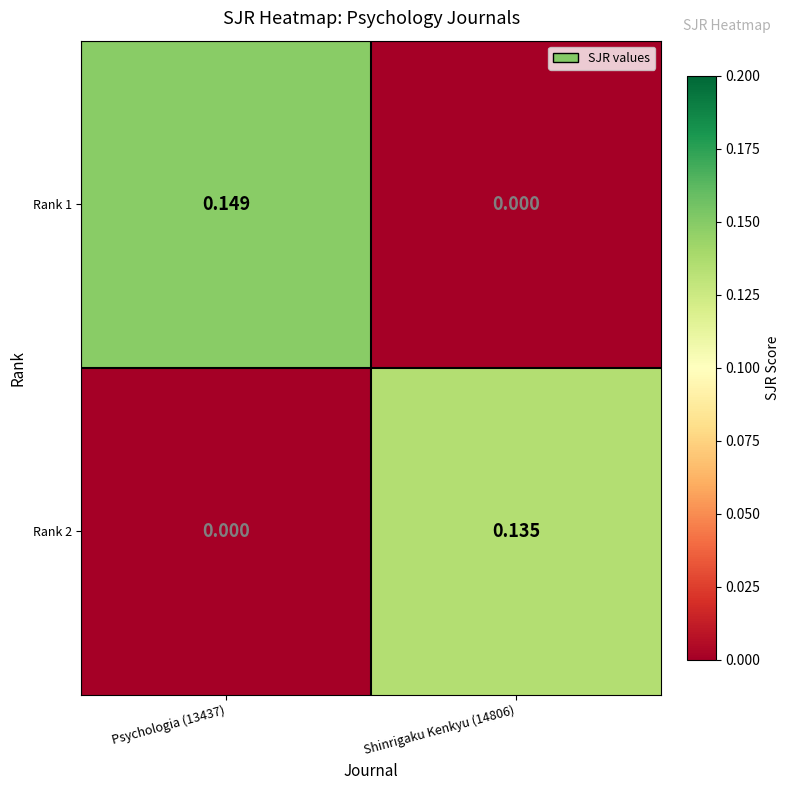

Is the value of Rank 2 at Shinrigaku Kenkyu (14806) greater than the value of Rank 1 at Shinrigaku Kenkyu (14806)?

Yes